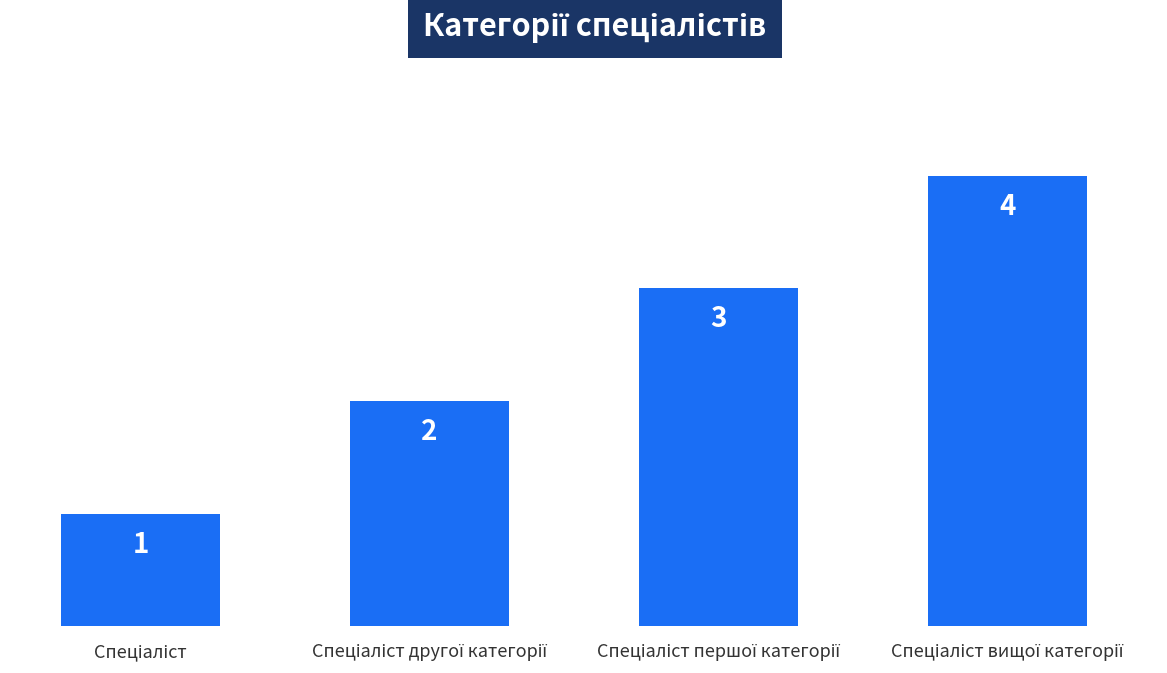

What is the value of the 2nd bar from the left?

2